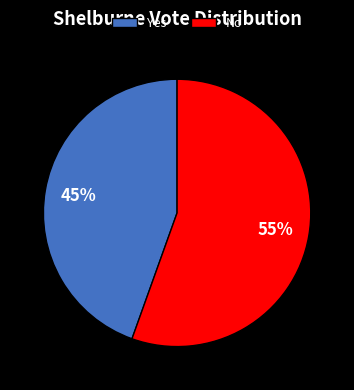

Approximately how many times larger is the value at No compared to Yes?

1.2